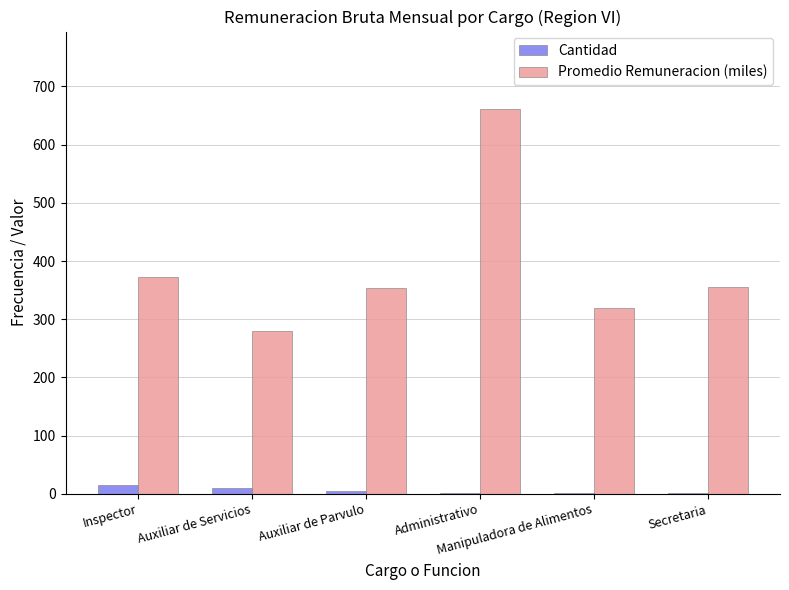

At which category is the sum across all series the highest?

Administrativo